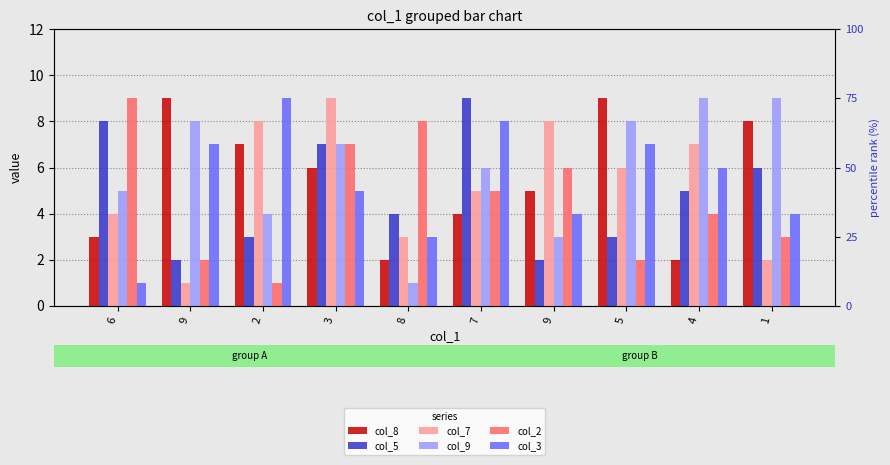

What are all the series names shown in the legend?

col_8, col_5, col_7, col_9, col_2, col_3